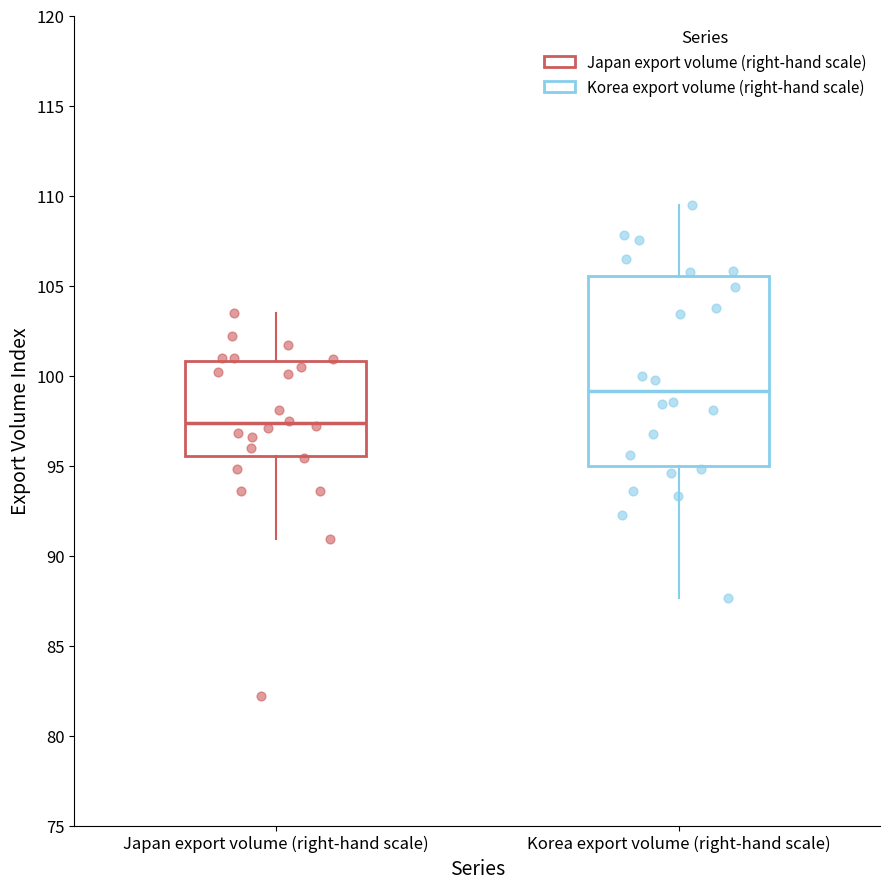

Where does the upper whisker of the box for Japan export volume (right-hand scale) end on the y-axis? The values are not printed on the chart, so give them approximately, as read against the axis.

103.5